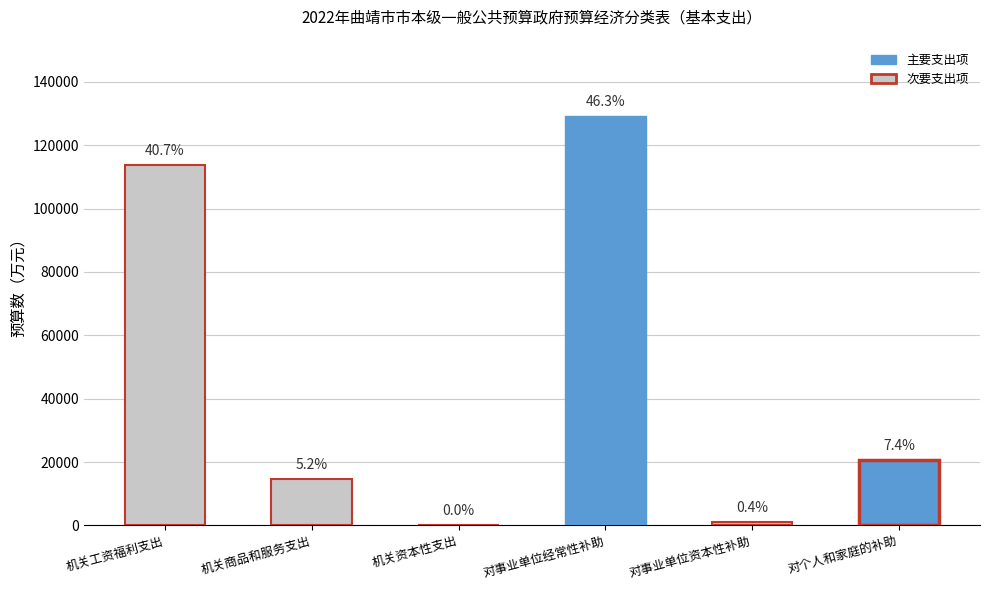

Reading right to left, list all the values displayed in this chart.

20635	984	129214	83	14556	113733